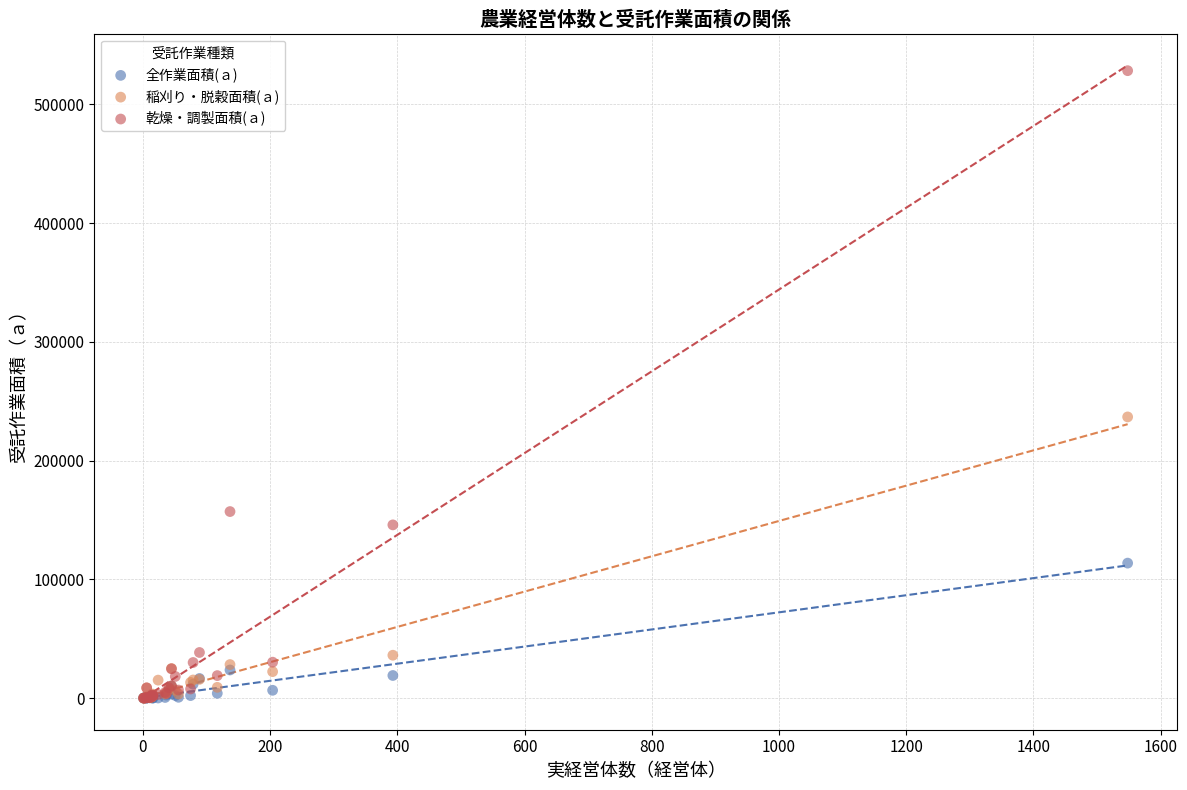

Which series has the largest Y range (max minus min)?

乾燥・調製面積(ａ)